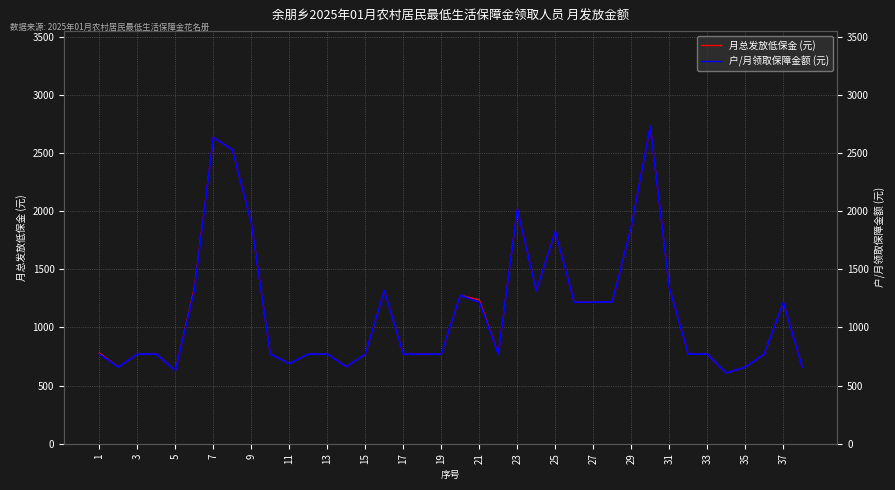

Does the chart display data point markers on the line(s)?

No